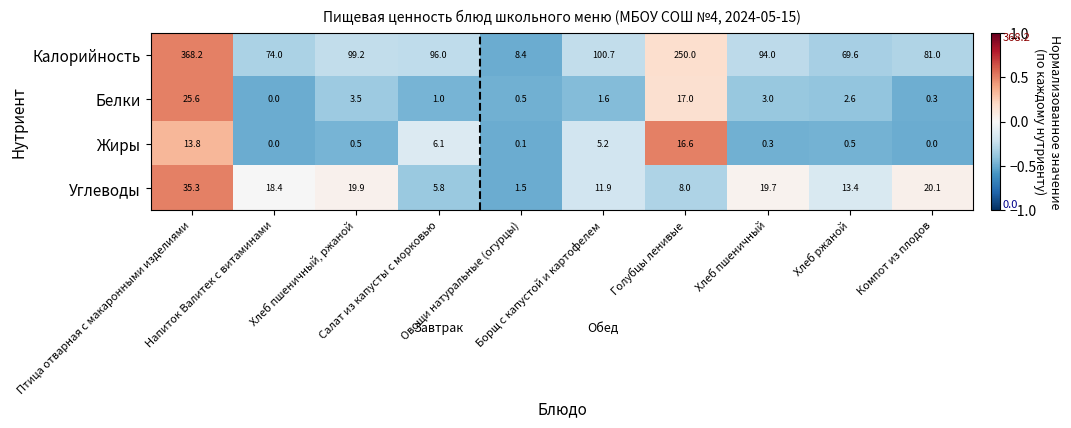

What is the maximum value shown in the chart?

368.2